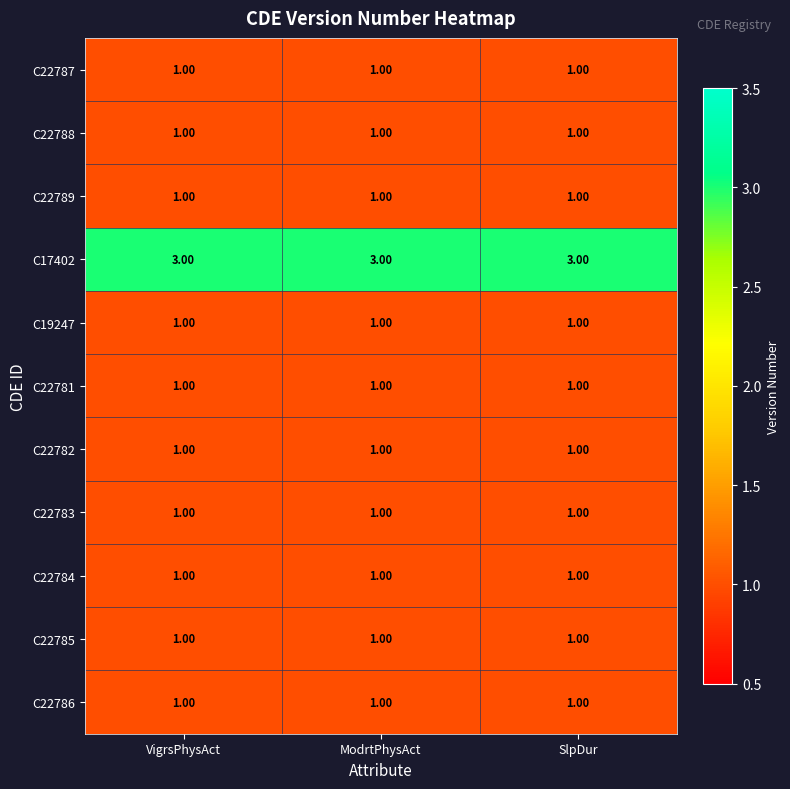

At how many categories does at least one series exceed 1?

3